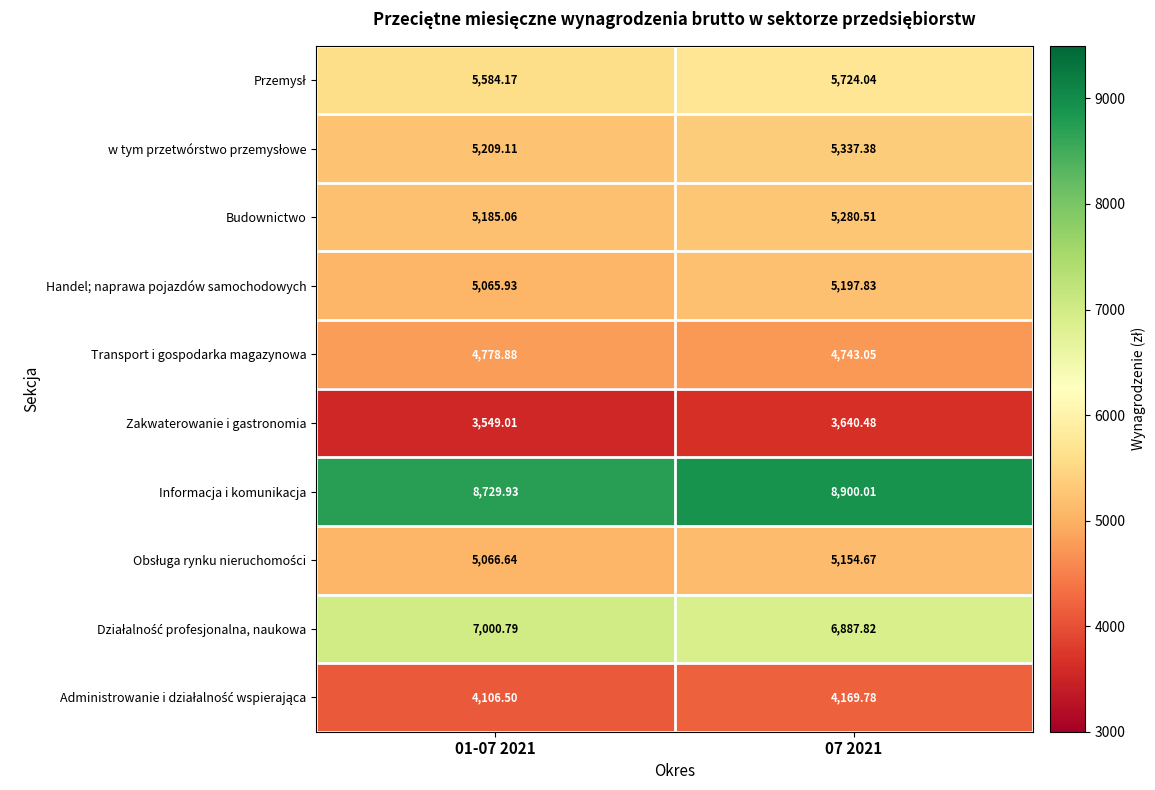

Which series has the largest total across all categories?

Informacja i komunikacja